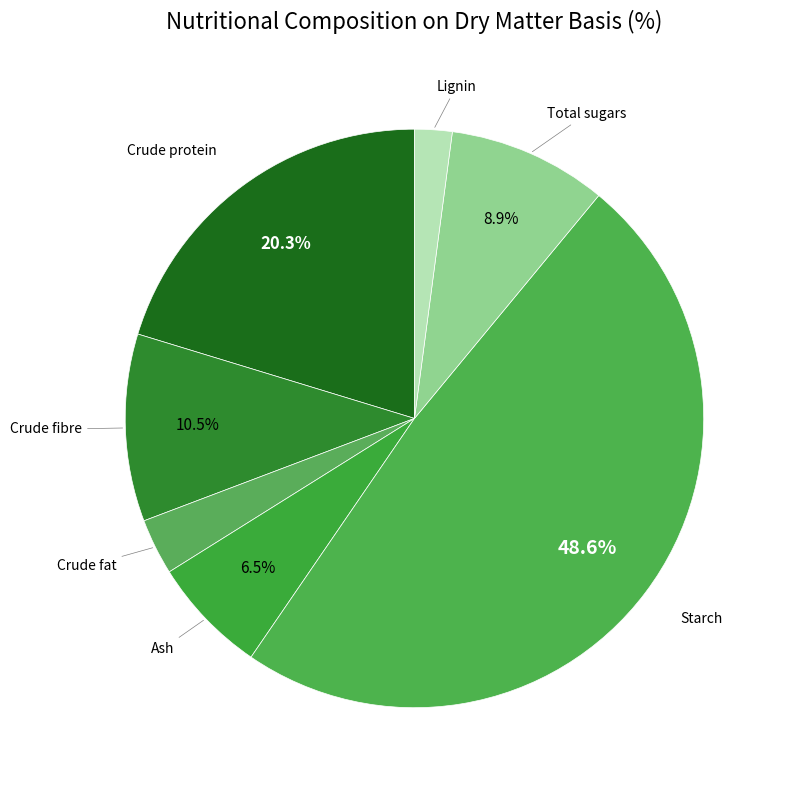

How many slices are in this pie chart?

7